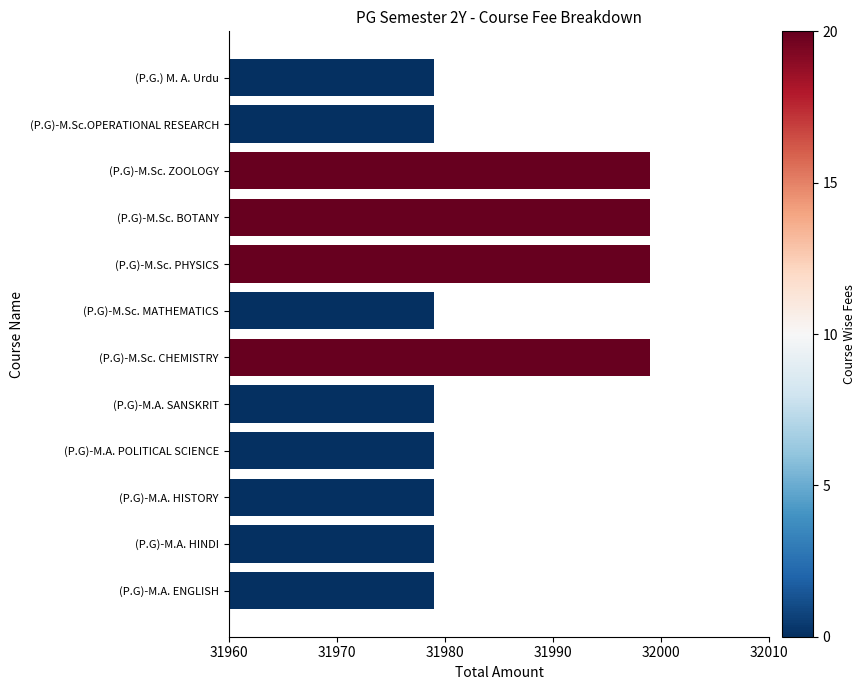

Approximately how many times larger is the value at (P.G)-M.Sc. ZOOLOGY compared to (P.G)-M.Sc. PHYSICS?

1.0